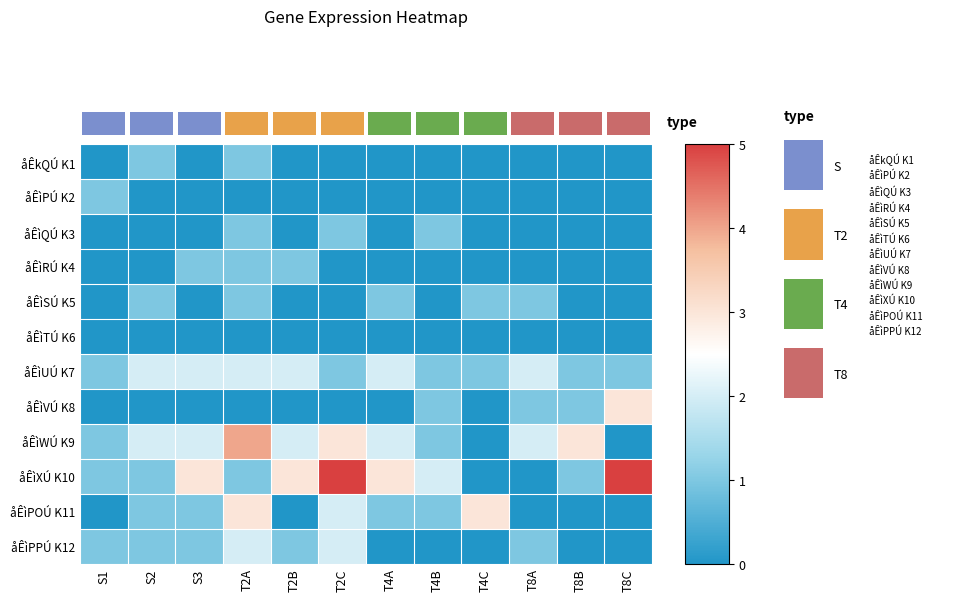

What is the total value across all series at S2?

9